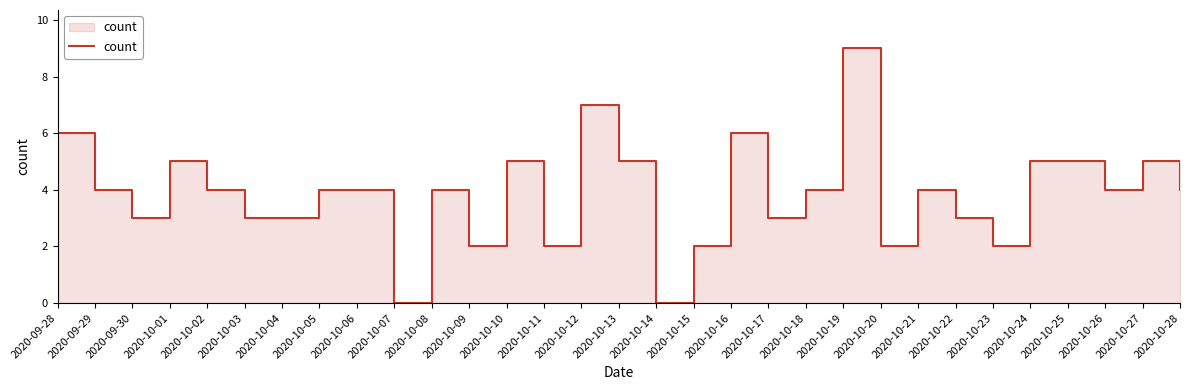

At which label does the data first exceed 4?

2020-09-28